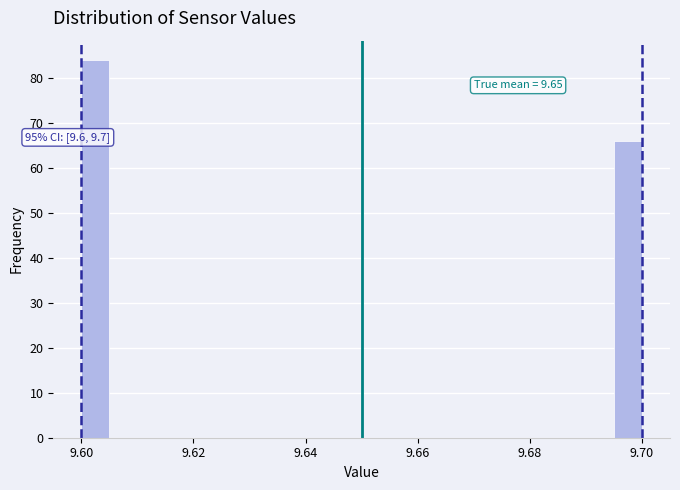

Around what value on the x-axis is the tallest bar? Give the approximate position of its centre, as read against the axis.

9.602